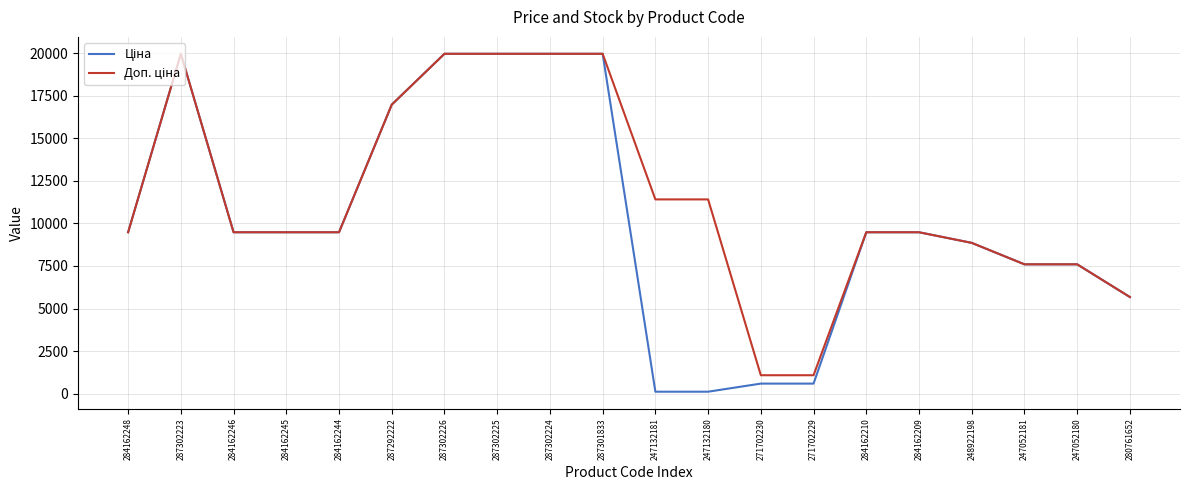

What is the total value across all series at 284162210?

18960.1